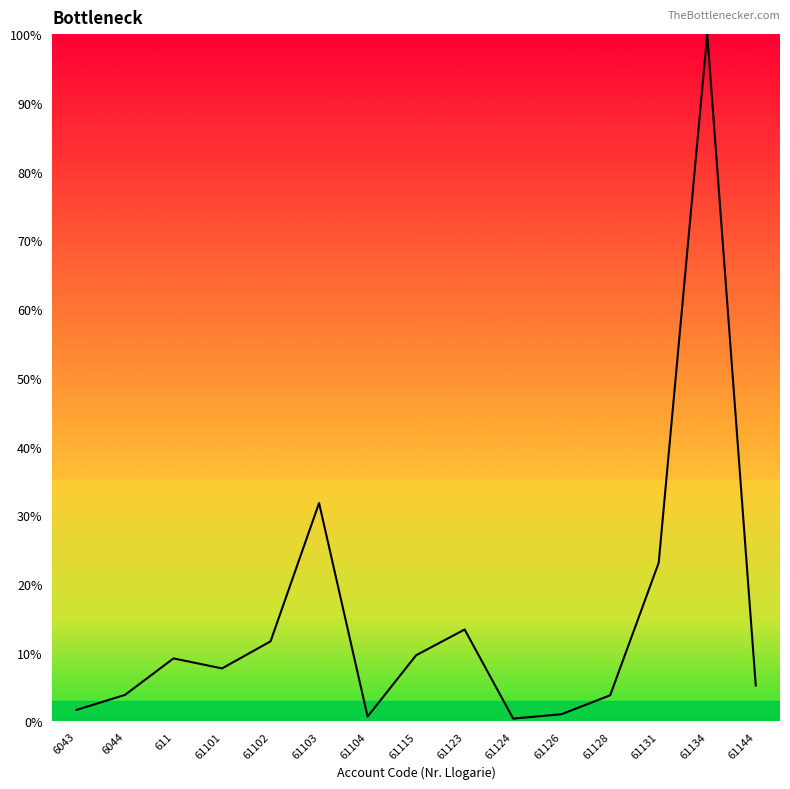

Read the value at 61102.

11.7